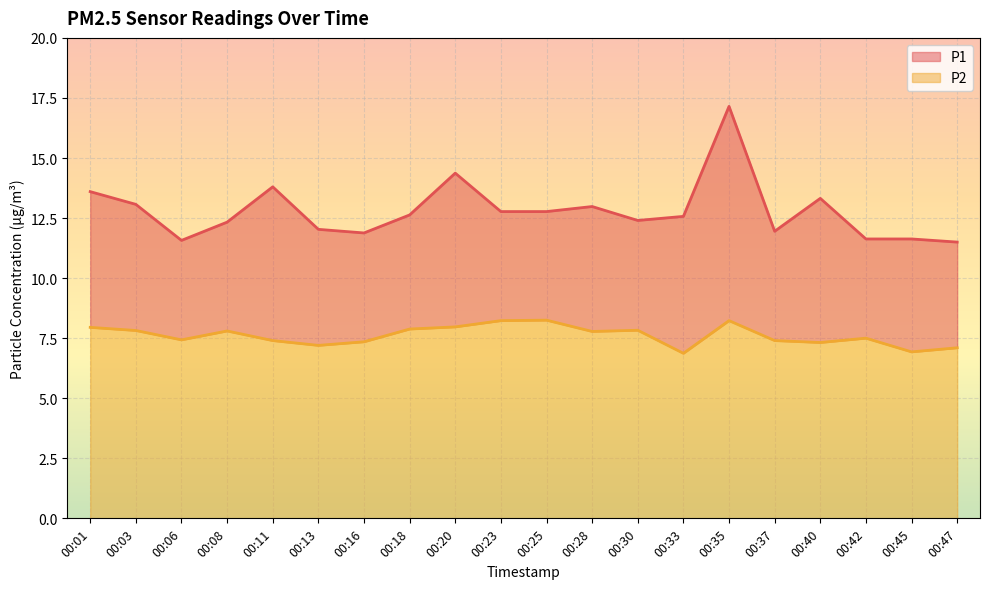

The value of P1 at 00:16 is 11.9. True or false?

True